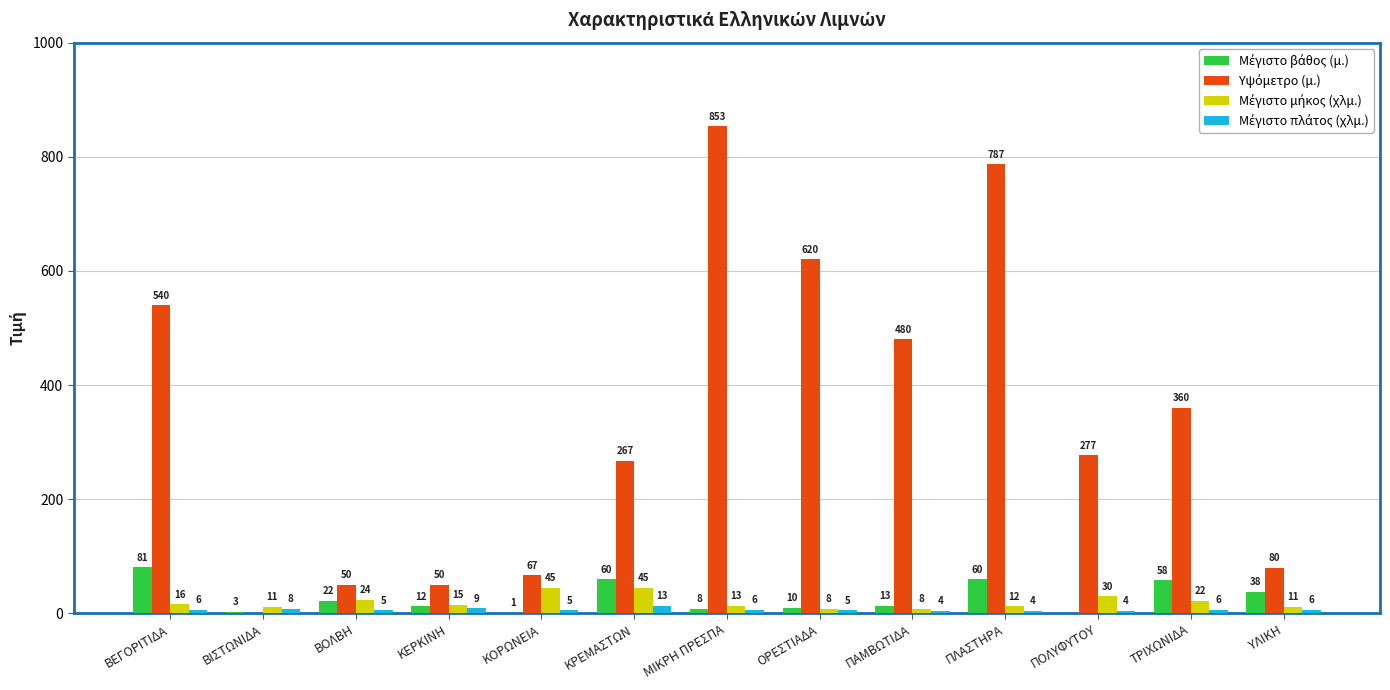

What is the maximum value shown in the chart?

853.0